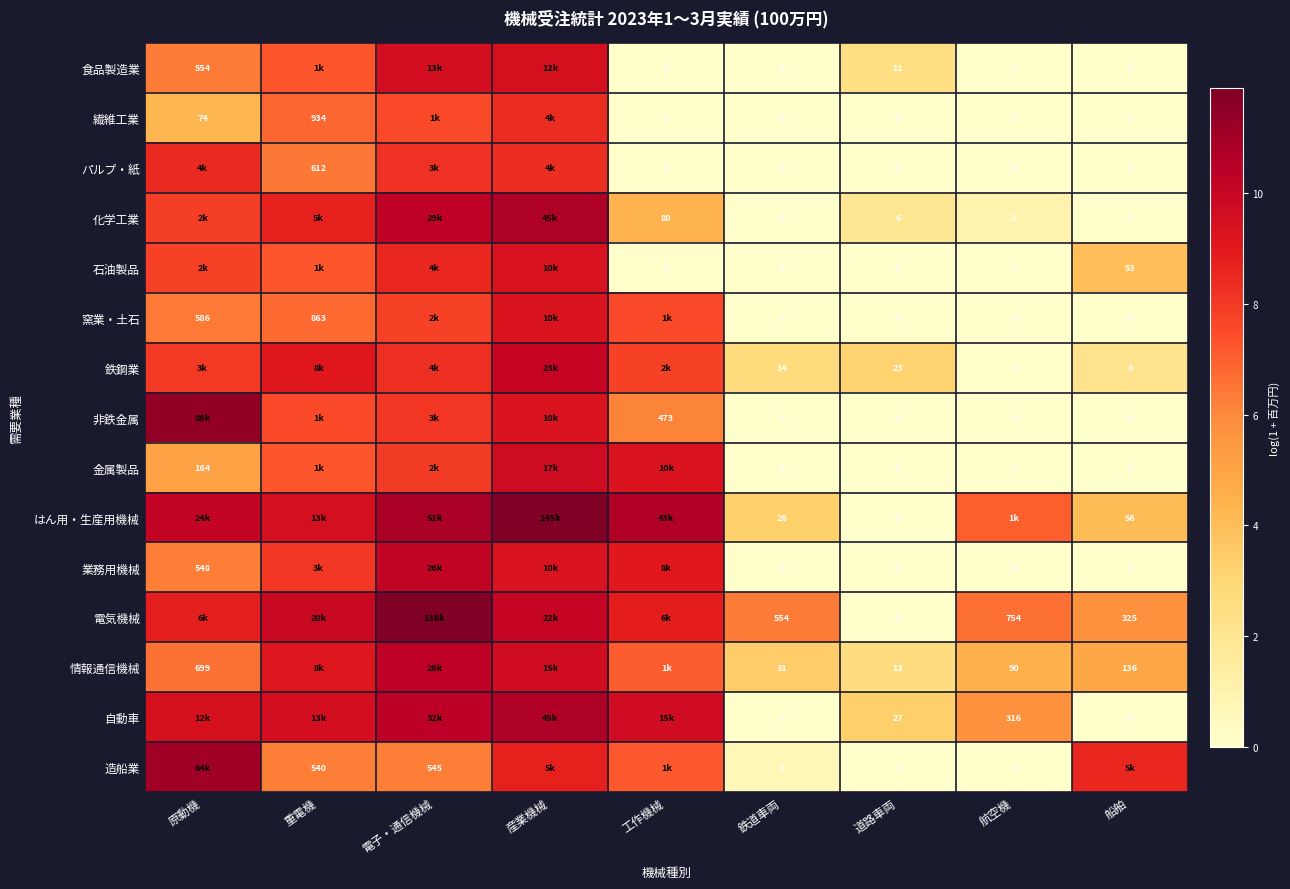

Rank the series at 原動機 from lowest to highest value.

繊維工業, 金属製品, 業務用機械, 食品製造業, 窯業・土石, 情報通信機械, 石油製品, 化学工業, 鉄鋼業, パルプ・紙, 電気機械, 自動車, はん用・生産用機械, 造船業, 非鉄金属